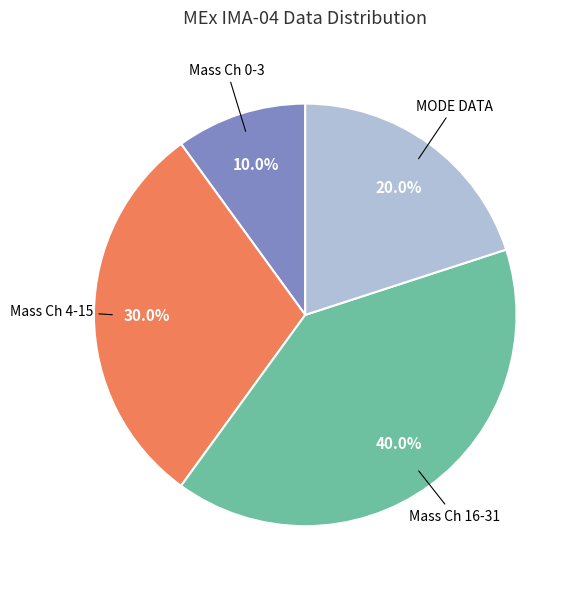

Does Mass Ch 16-31 represent more than half of the total?

No